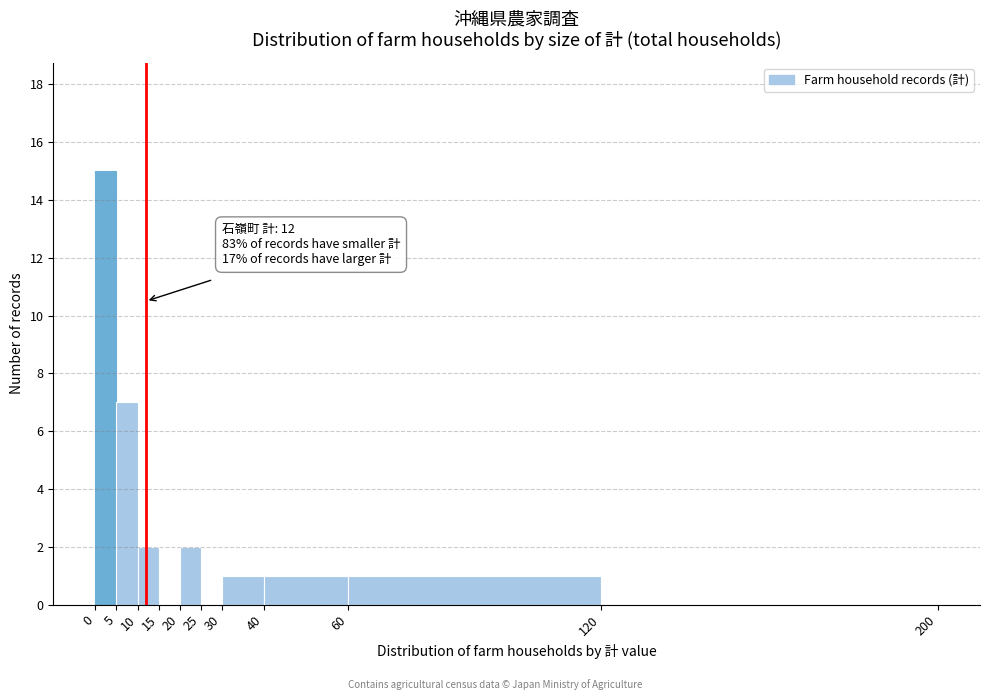

Over which range of the x-axis is the bar tallest?

0 to 5